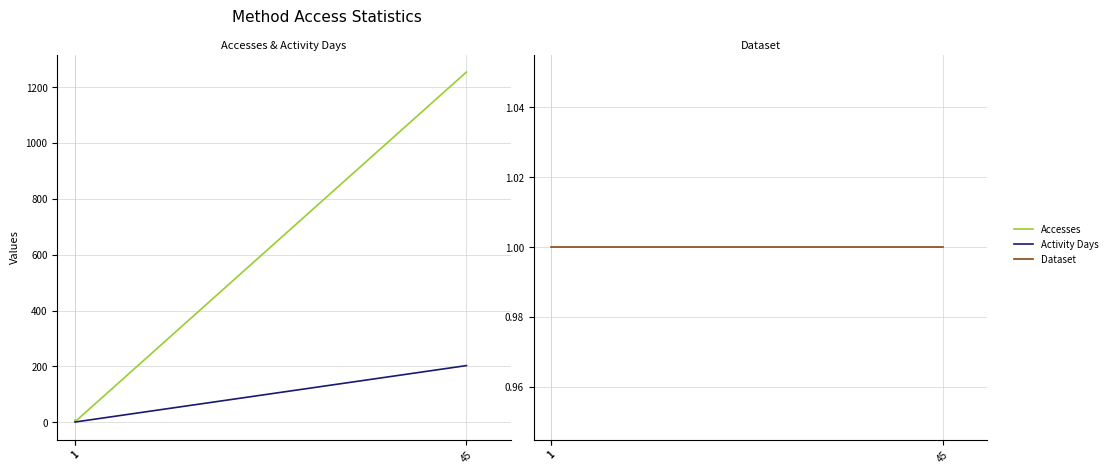

Which series has the largest total across all categories?

Accesses